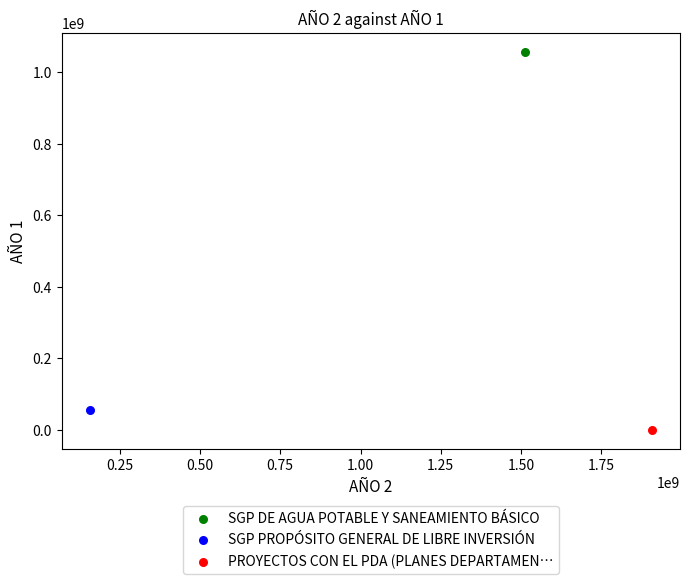

What are all the series names shown in the legend?

SGP DE AGUA POTABLE Y SANEAMIENTO BÁSICO, SGP PROPÓSITO GENERAL DE LIBRE INVERSIÓN, PROYECTOS CON EL PDA (PLANES DEPARTAMEN…